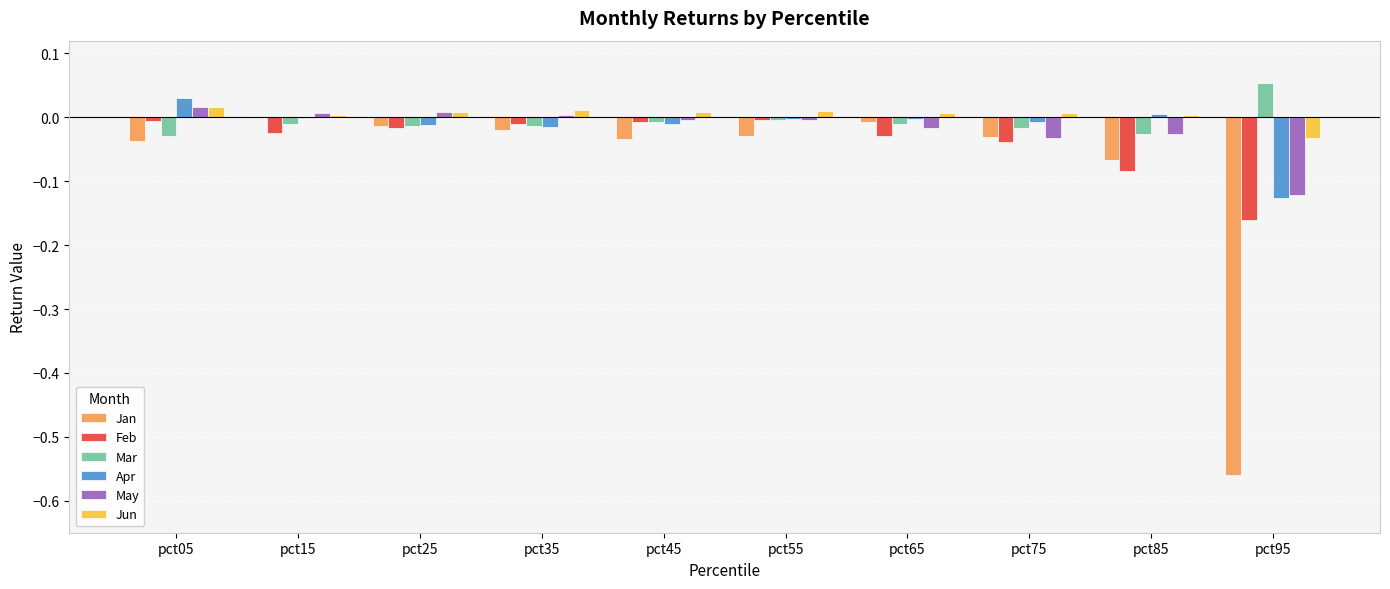

What is the sum of all Feb values?

-0.4